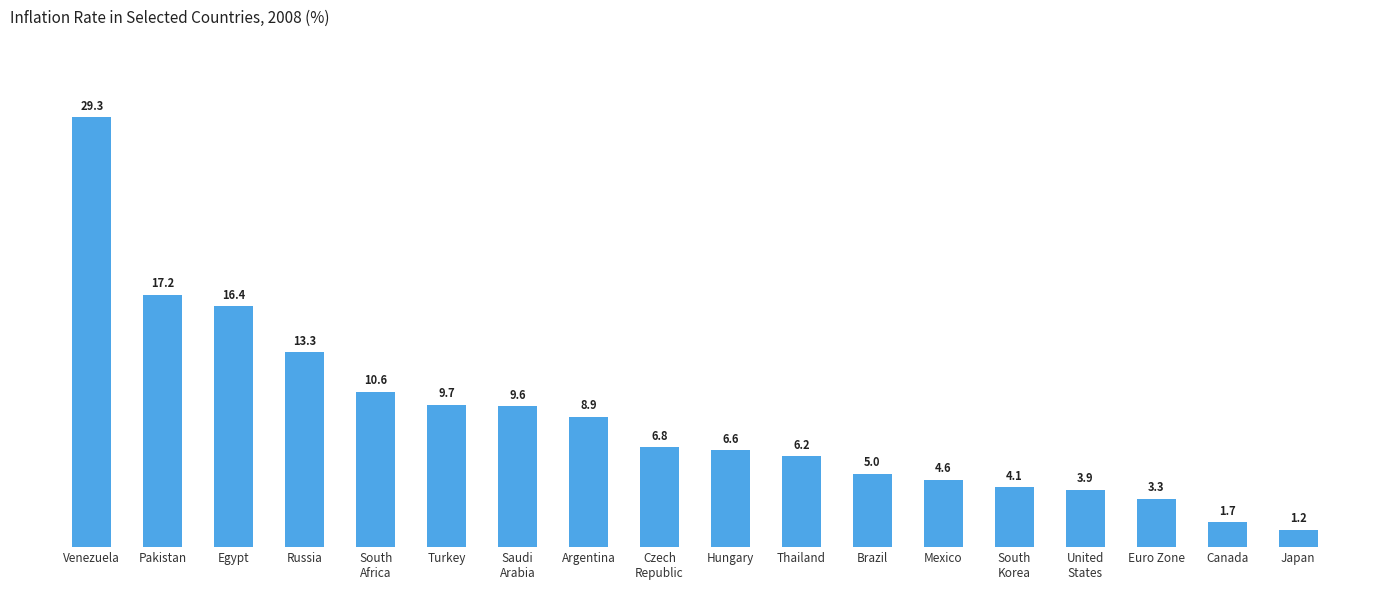

What position from the left is Argentina?

8